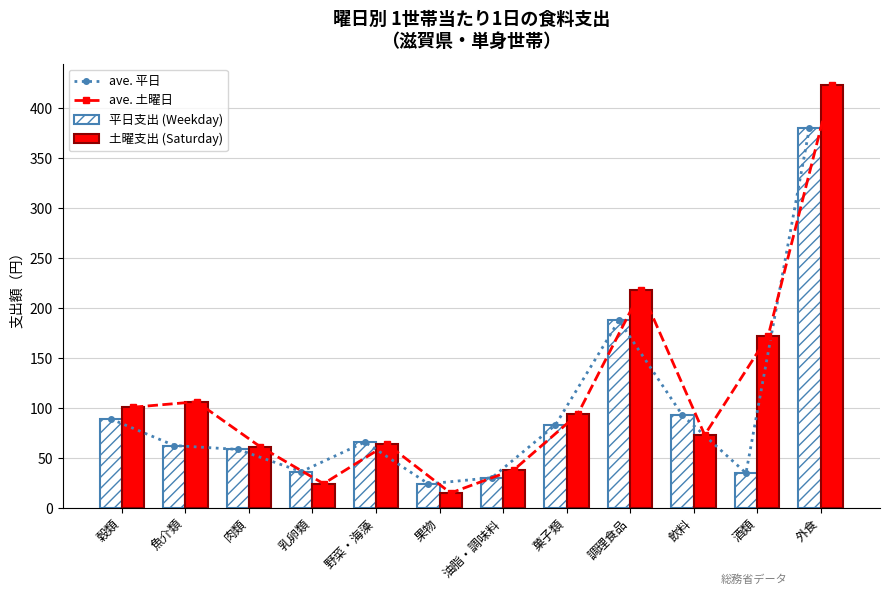

Rank the series by their maximum value, from highest to lowest.

ave. 土曜日, 土曜支出 (Saturday), ave. 平日, 平日支出 (Weekday)